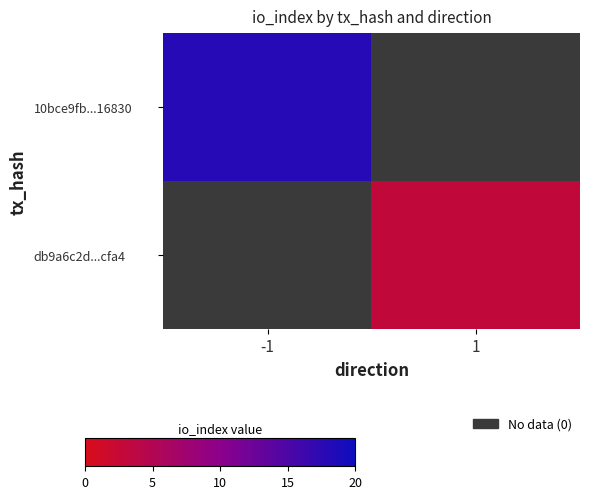

Between 1 and -1, which is larger?

-1